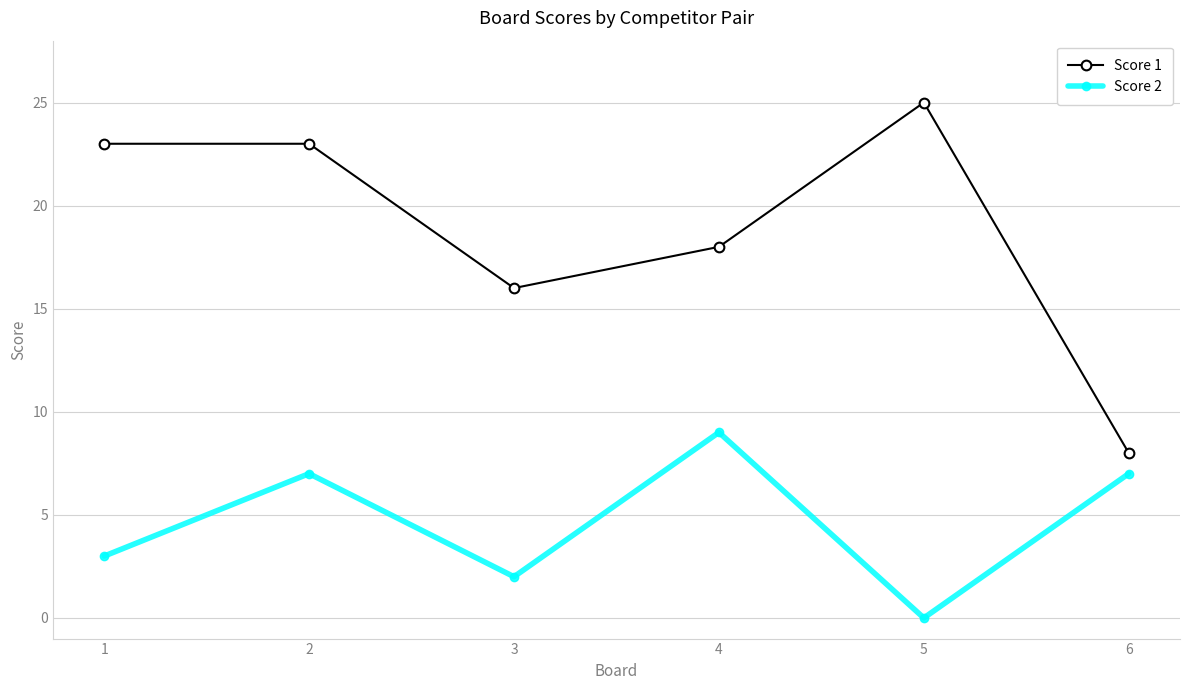

What is the sum of the Score 1 values at 6 and 4?

26